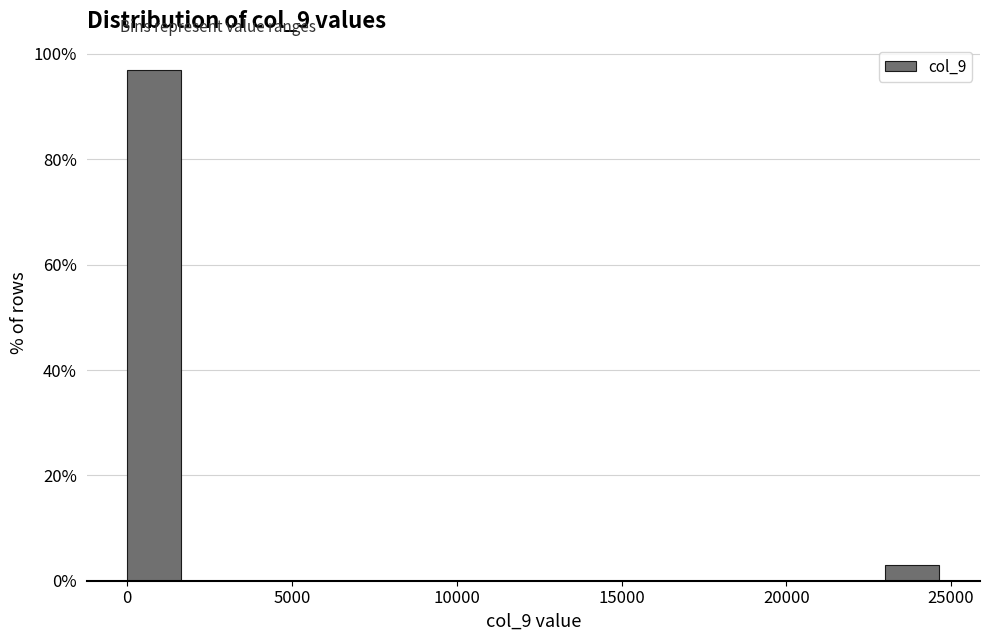

Around what value on the x-axis is the tallest bar? Give the approximate position of its centre, as read against the axis.

1000